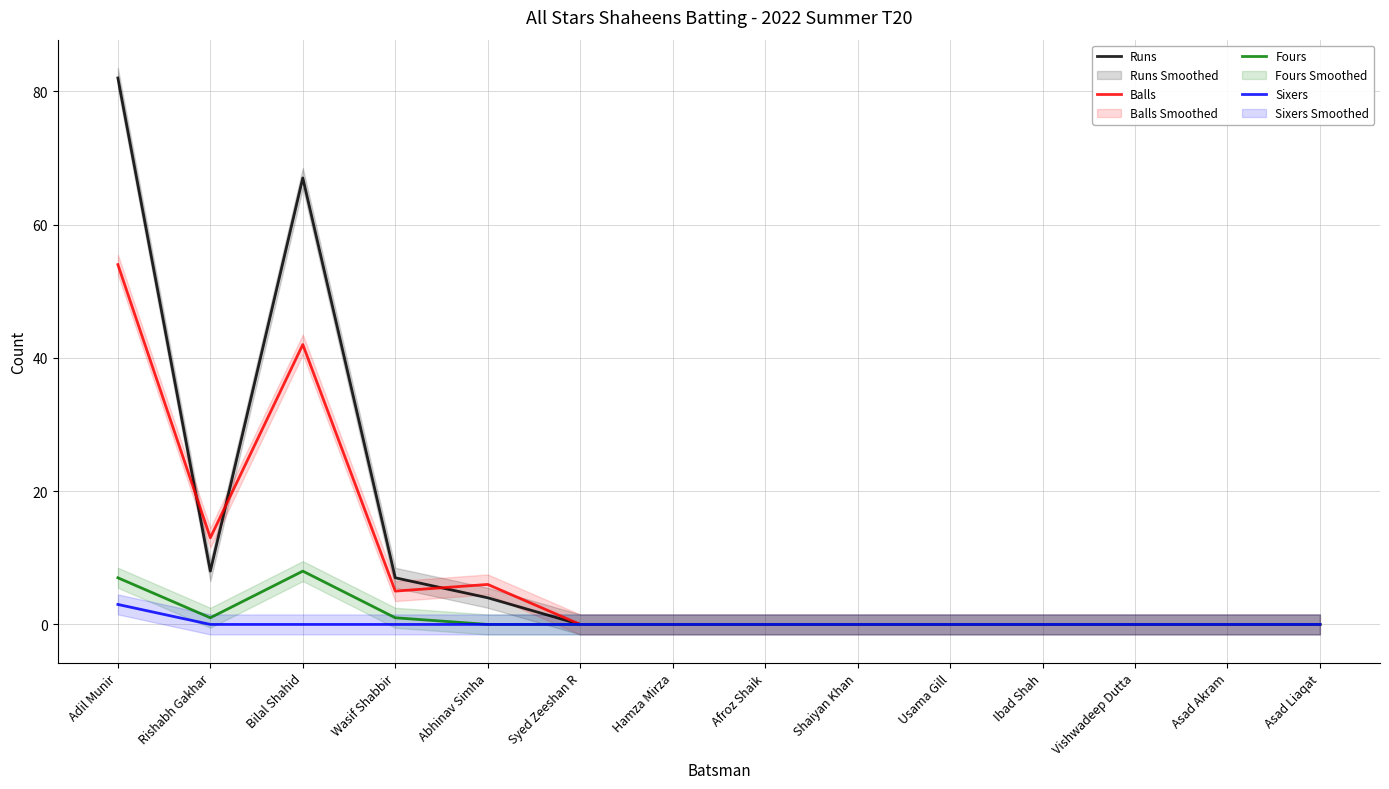

What is the total value across all series at Adil Munir?

146